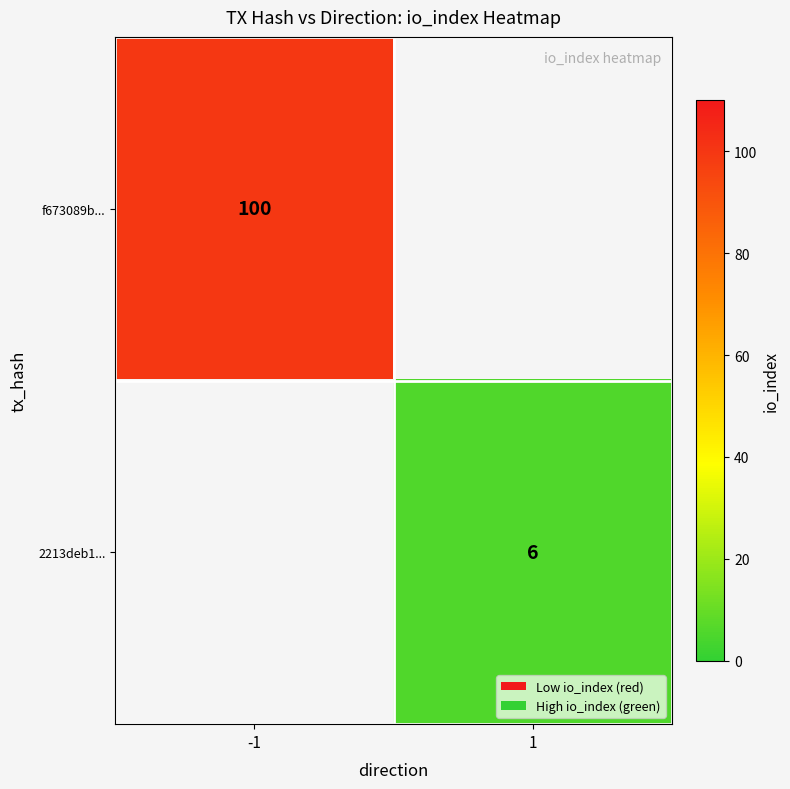

True or false: 2213deb1... has a value of 6 at 1.

True